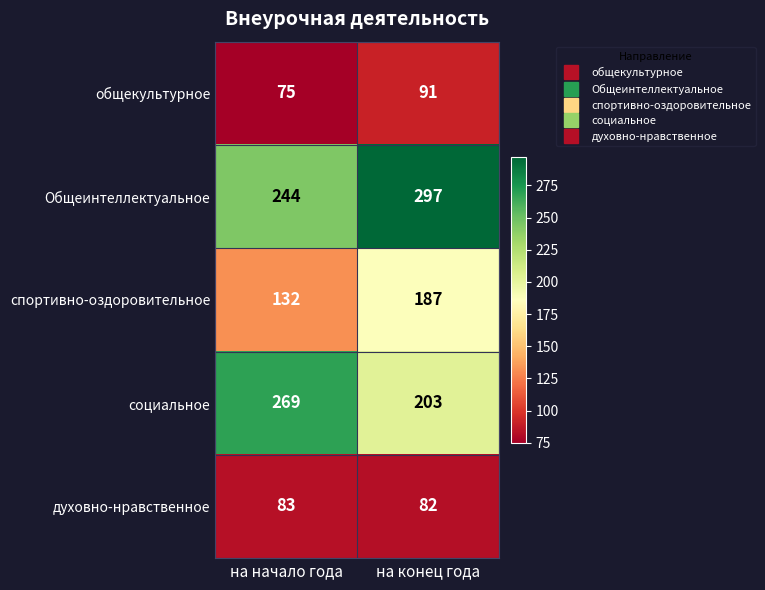

Which series has the largest range (max minus min)?

социальное